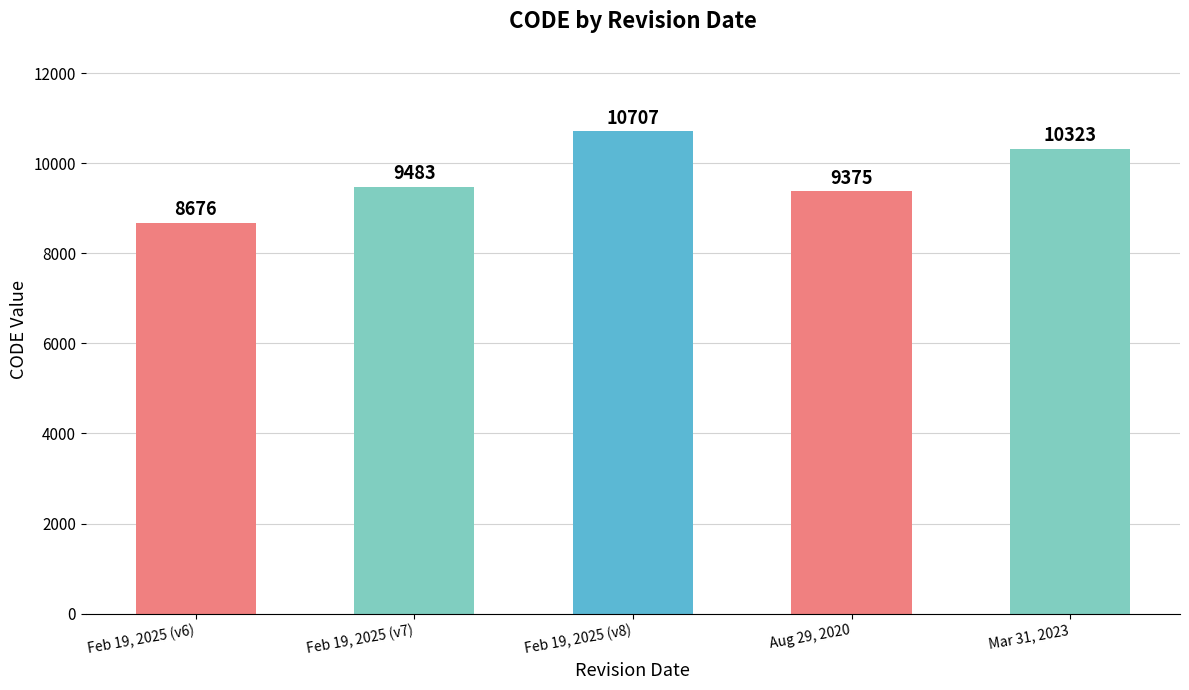

Approximately how many times larger is the value at Feb 19, 2025 (v8) compared to Mar 31, 2023?

1.0